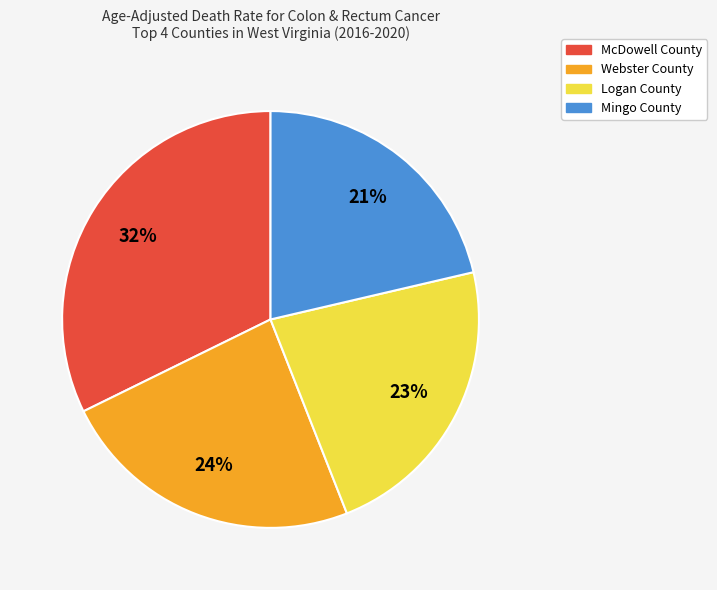

What is the smallest slice in the pie chart?

Mingo County